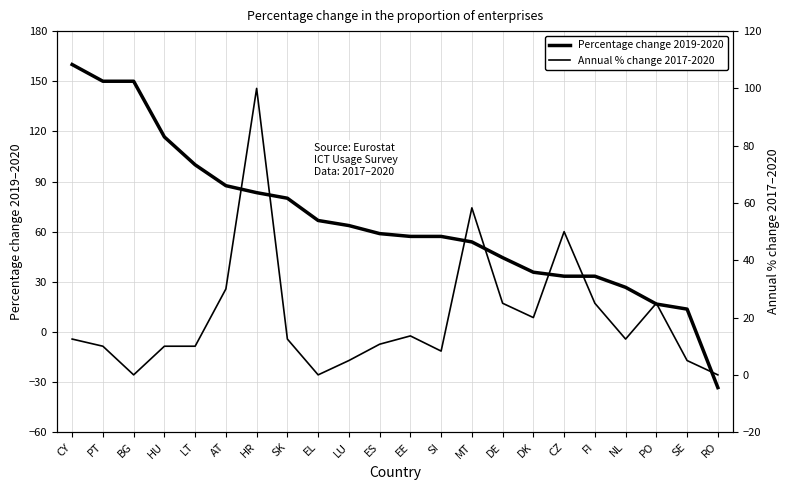

What is the value of the Percentage change 2019-2020 point at the 15th from the left?

44.4